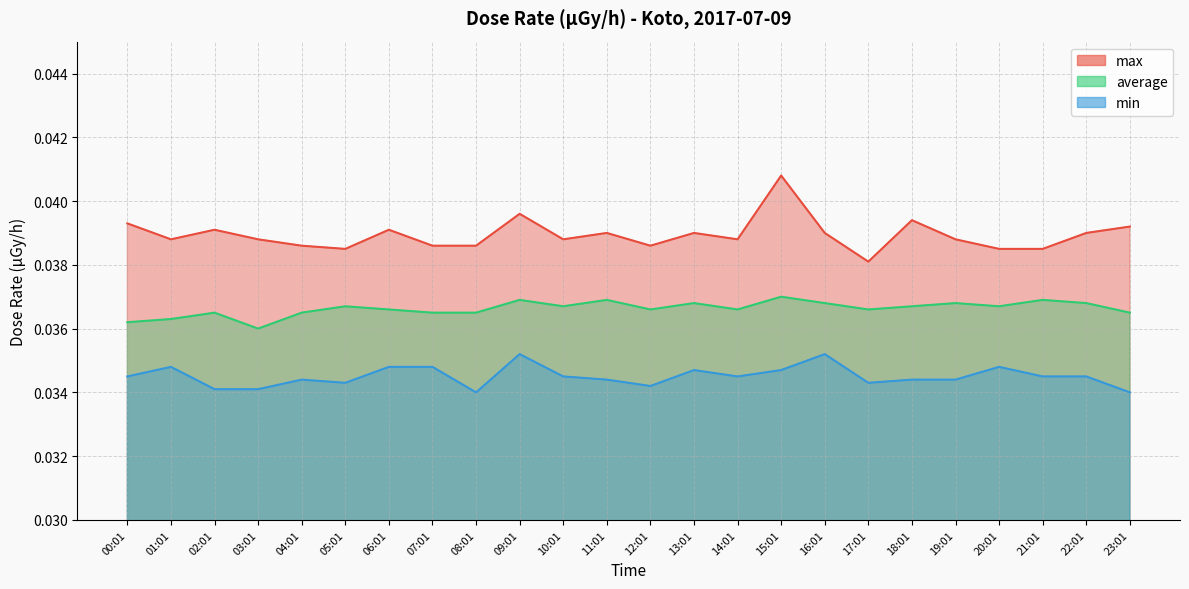

What is the label of the 9th point from the right?

15:01